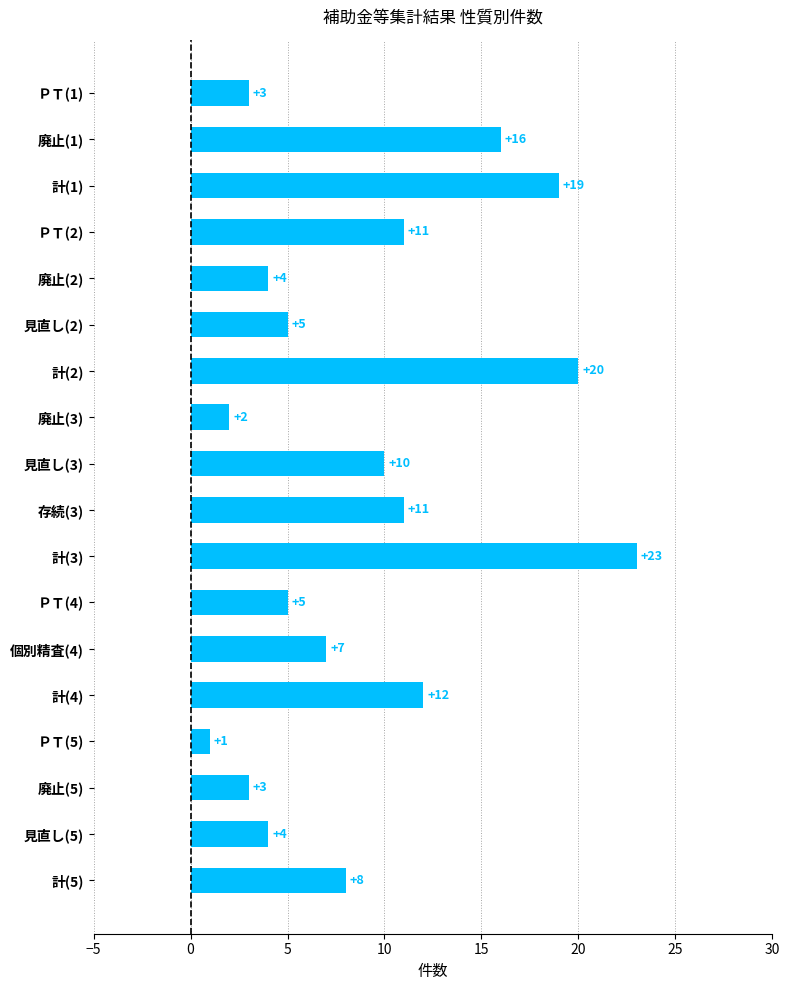

What is the change in value from 計(3) to ＰＴ(4)?

-18